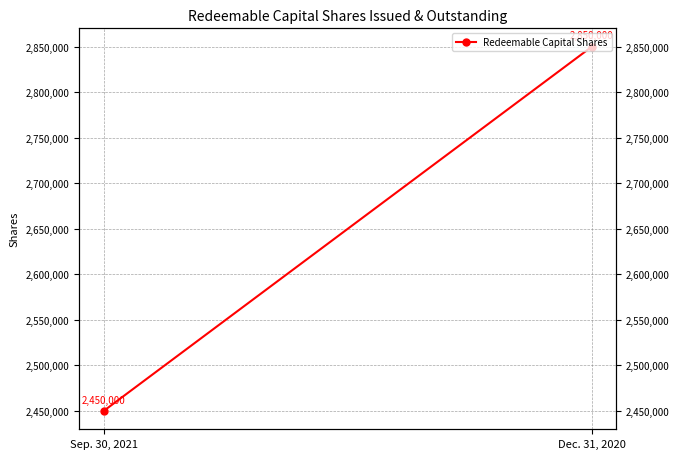

Is this an area chart (filled region under the line)?

No